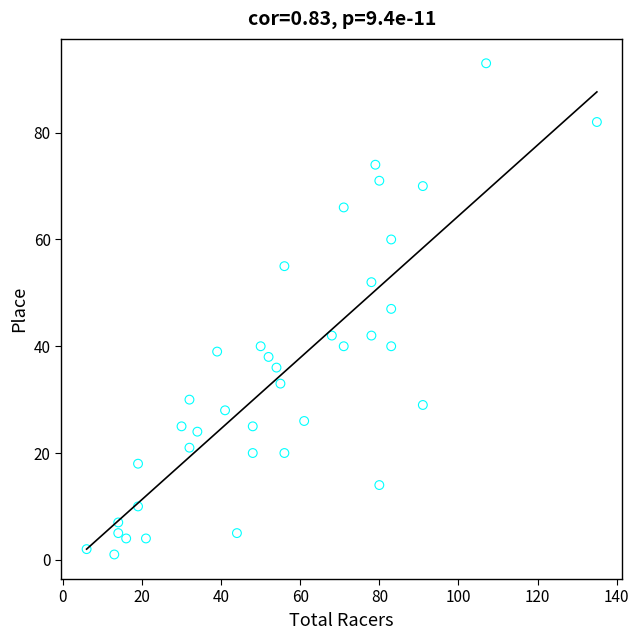

What is the range of Y values (max minus min)?

92